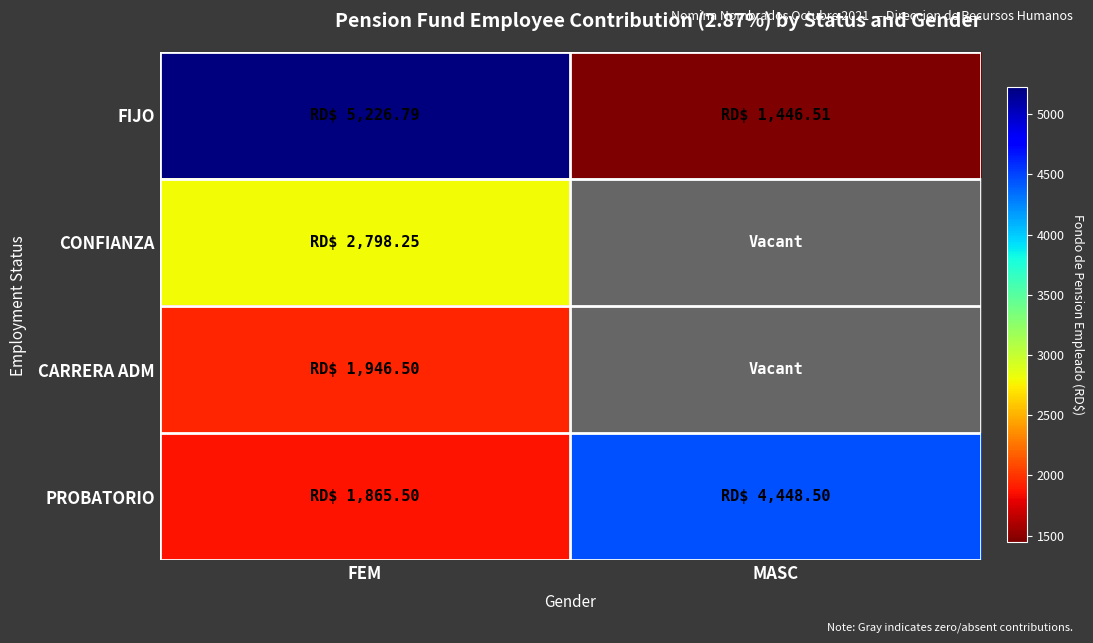

Which category has the highest value in the CARRERA ADM series?

FEM